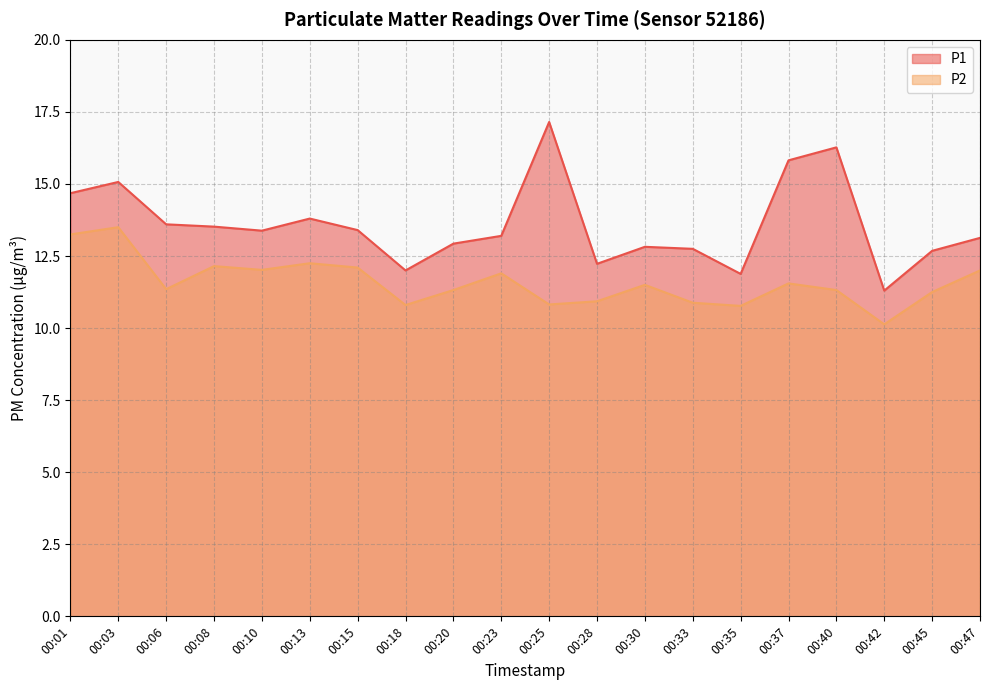

At 00:06, list the series in order from largest to smallest.

P1, P2